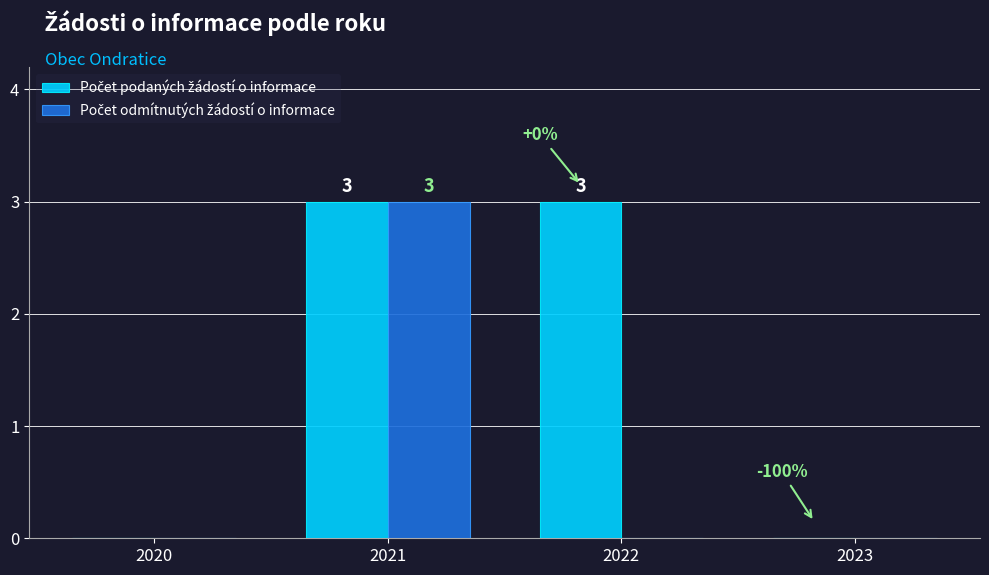

At which category is the sum across all series the highest?

2021